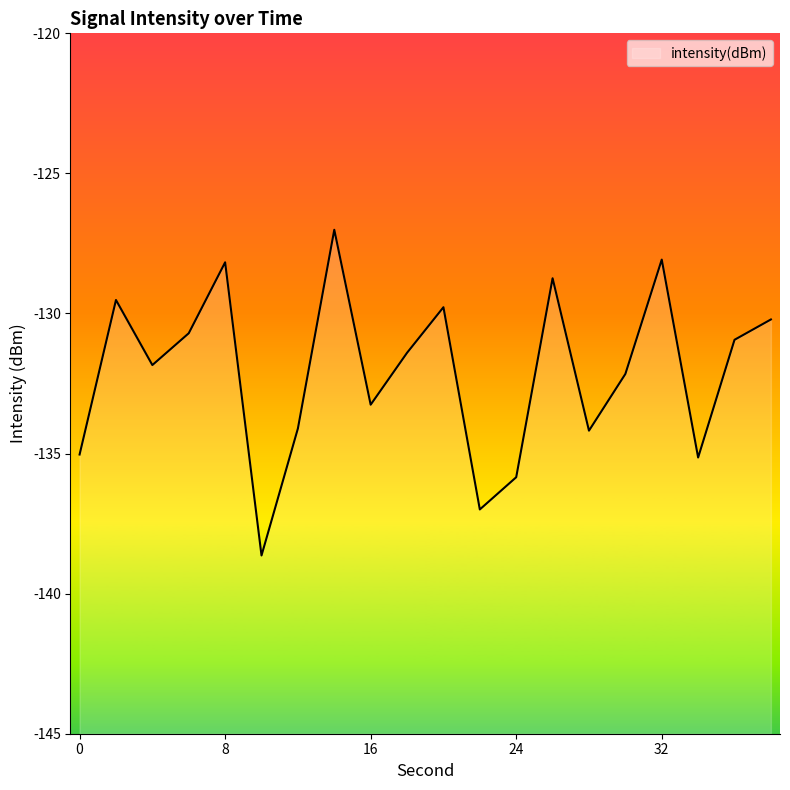

Reading left to right, extract all data points from this chart.

-135.0	-129.5	-131.8	-130.7	-128.2	-138.6	-134.1	-127.0	-133.3	-131.4	-129.8	-137.0	-135.8	-128.7	-134.2	-132.2	-128.1	-135.1	-130.9	-130.2